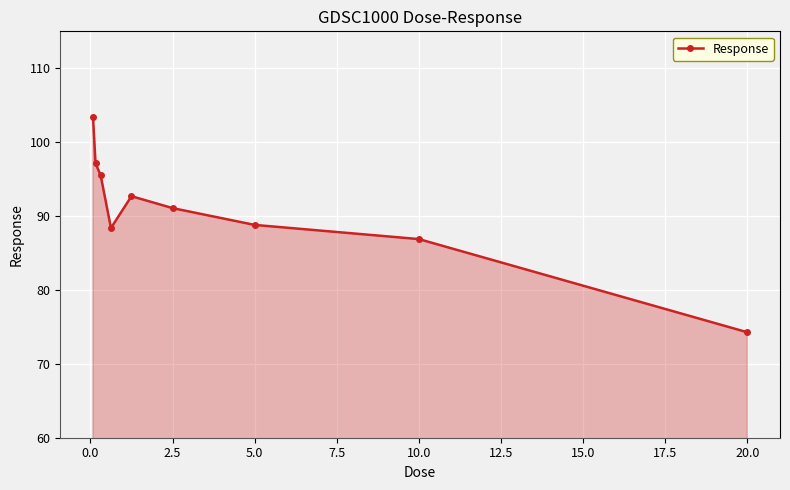

True or false: the data has more than 2 interior local peaks.

False